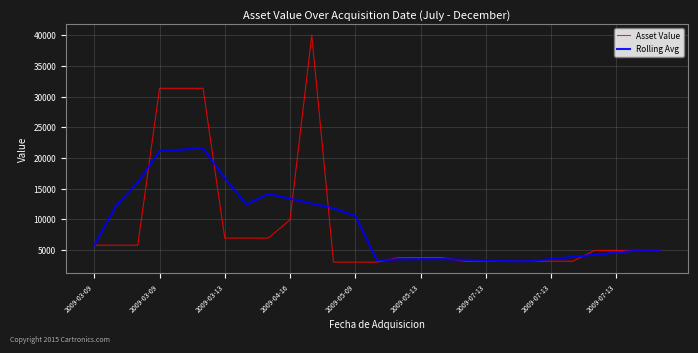

Which series has the largest range (max minus min)?

Asset Value